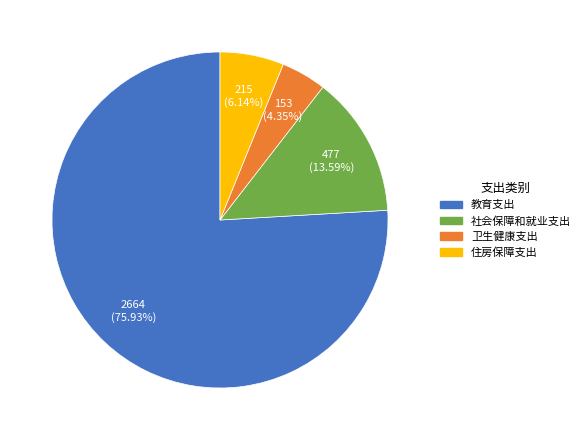

What percentage do 卫生健康支出 and 教育支出 together represent?

80.3%